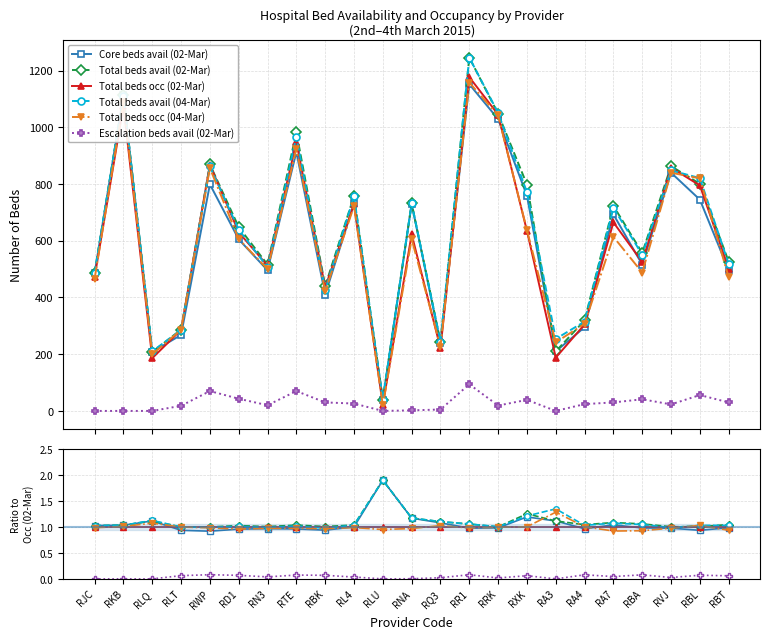

Where is the first local maximum for Total beds avail (02-Mar)?

RLQ